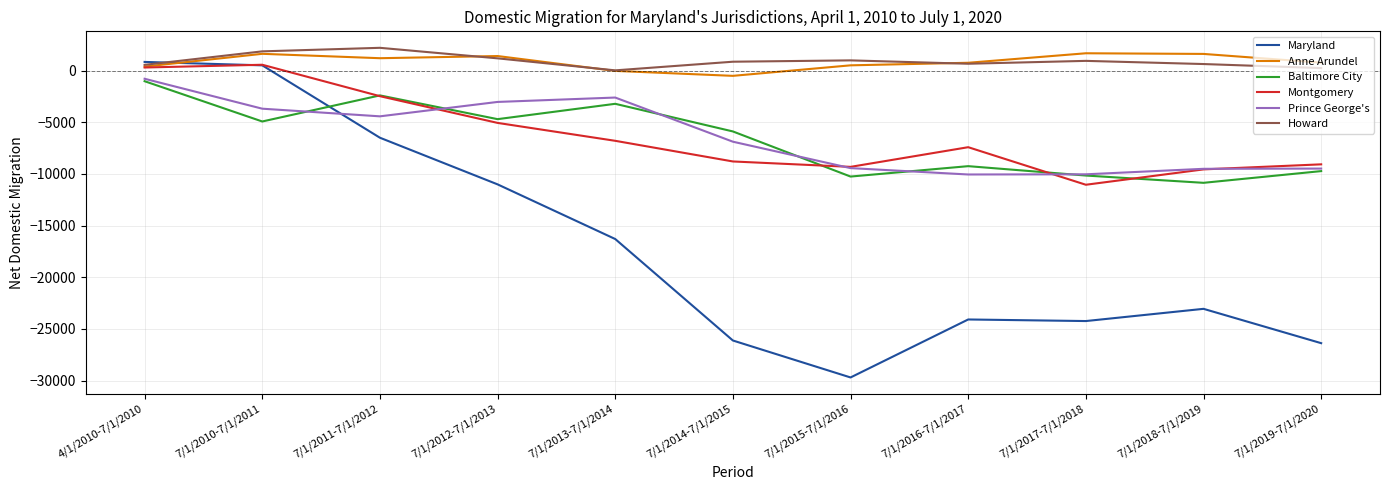

True or false: Howard and Prince George's cross at least once.

False